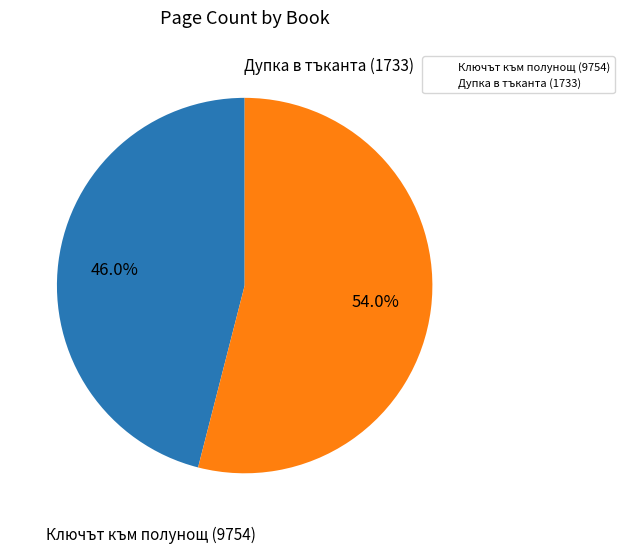

Which has a higher value, Дупка в тъканта (1733) or Ключът към полунощ (9754)?

Дупка в тъканта (1733)